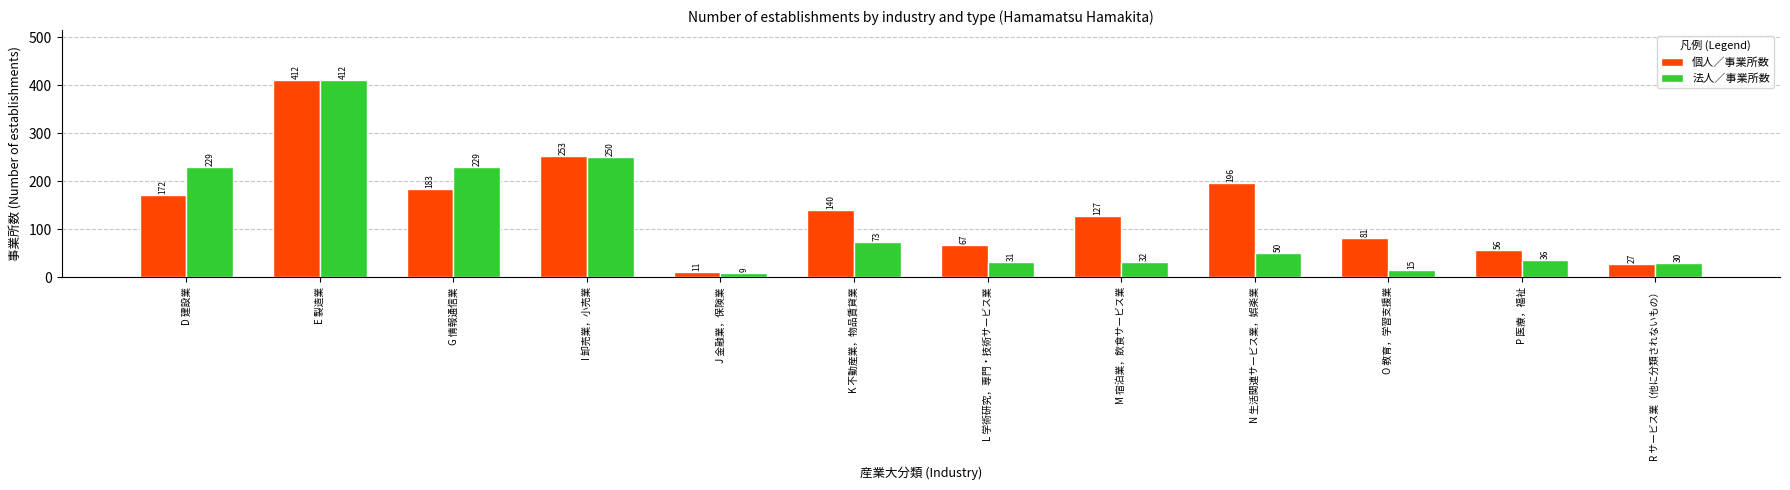

At L 学術研究，専門・技術サービス業, list the series in order from smallest to largest.

法人／事業所数, 個人／事業所数